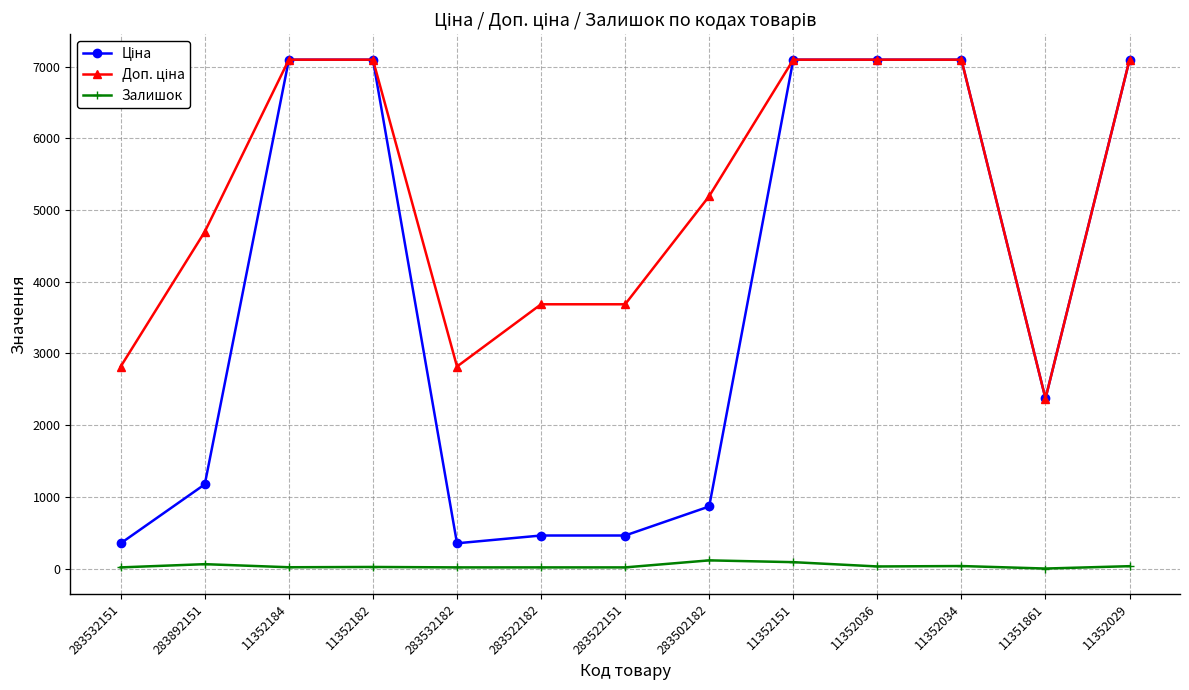

The Залишок series shows 35.0 at 11352034. True or false?

True